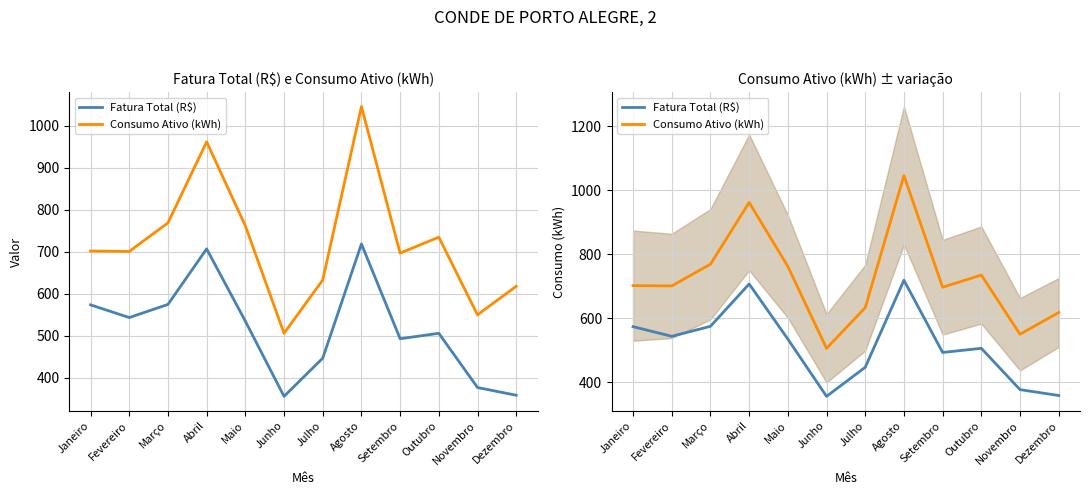

Reading left to right, what are all the values shown in this chart?

Fatura Total (R$): 573.8	543.5	574.8	707.1	534.9	355.9	446.8	718.9	493.1	506.1	376.9	358.5
Consumo Ativo (kWh): 702.0	701.0	769.0	962.0	762.0	506.0	633.0	1046.0	697.0	735.0	550.0	618.0